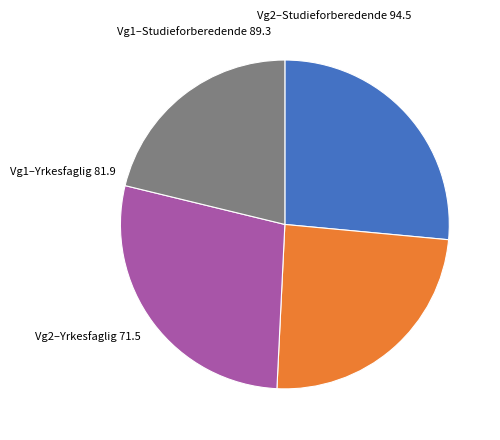

Is there a majority slice in this chart?

No